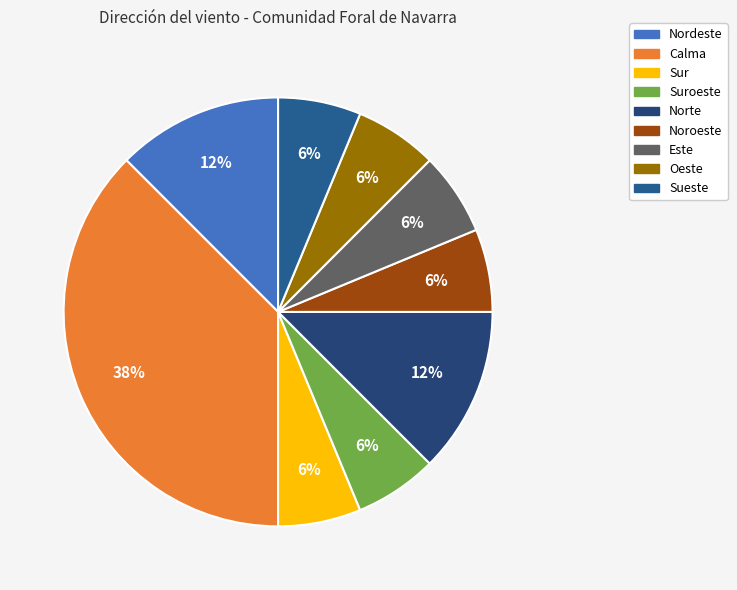

What percentage is NOT represented by Norte?

87.5%